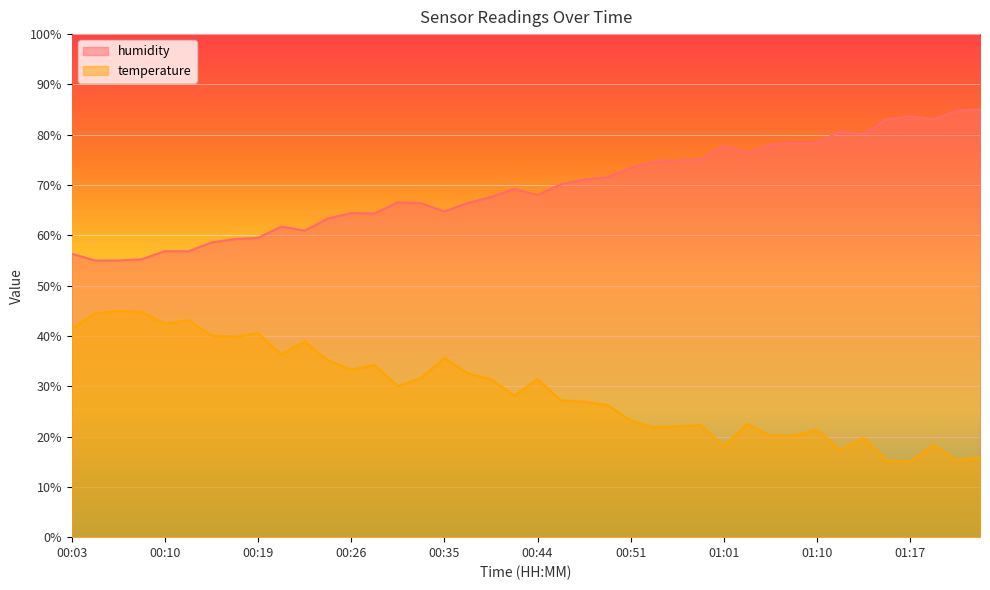

The value of humidity at 00:30 is 64.4. True or false?

True